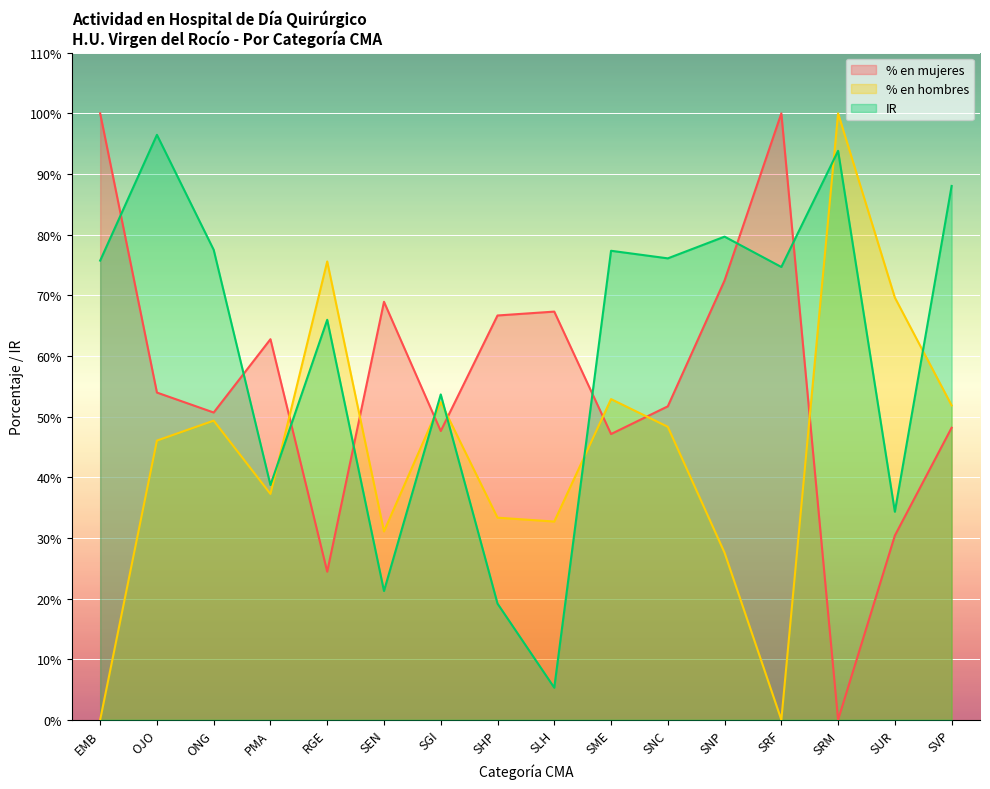

Which series has the widest spread of values?

% en mujeres